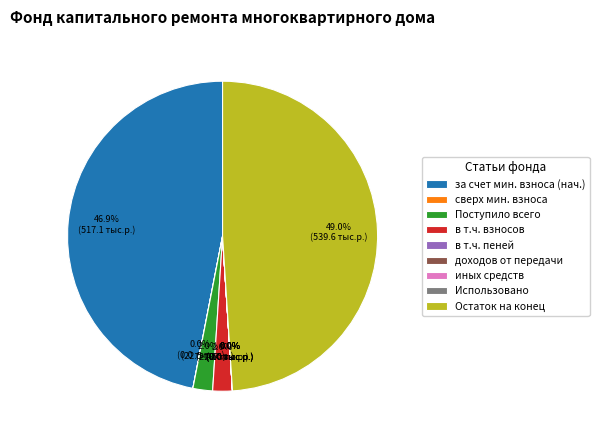

To the nearest percent, what is the combined percentage of Поступило всего and Остаток на конец?

51%